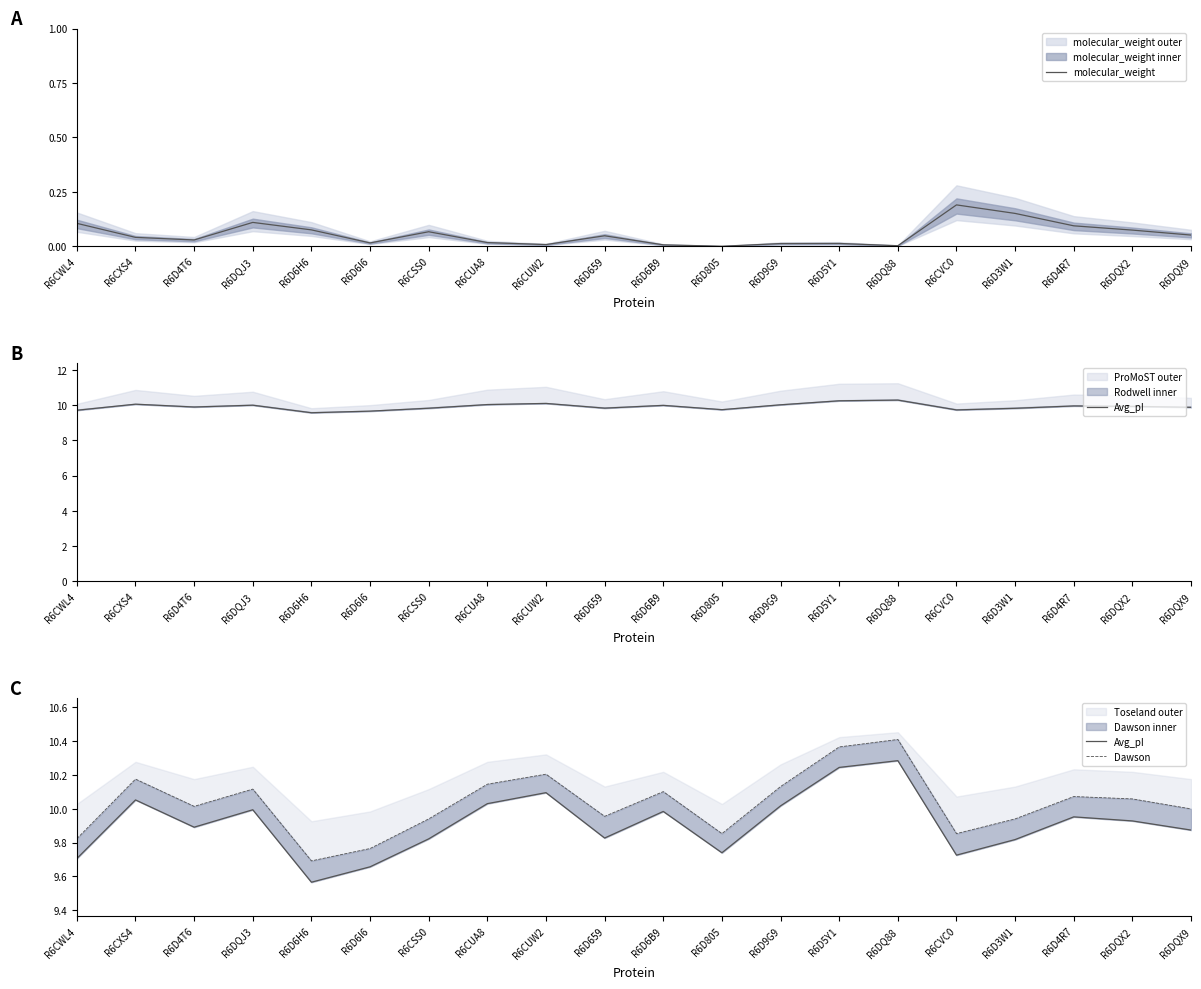

At which category is the sum across all series the highest?

R6DQ88